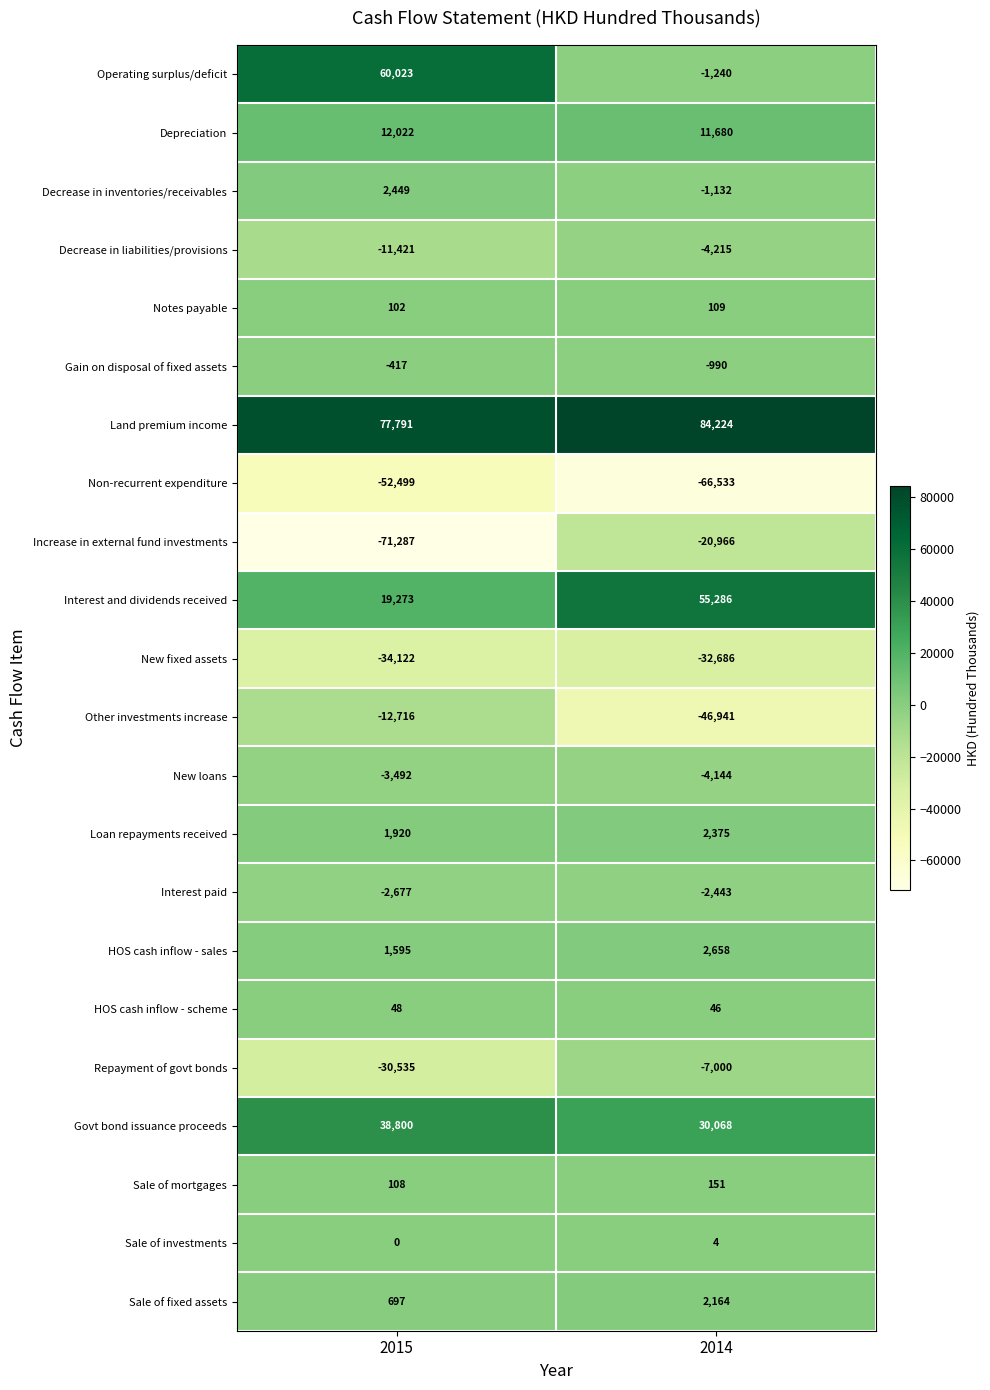

The value of Depreciation at 2014 is 11680. True or false?

True